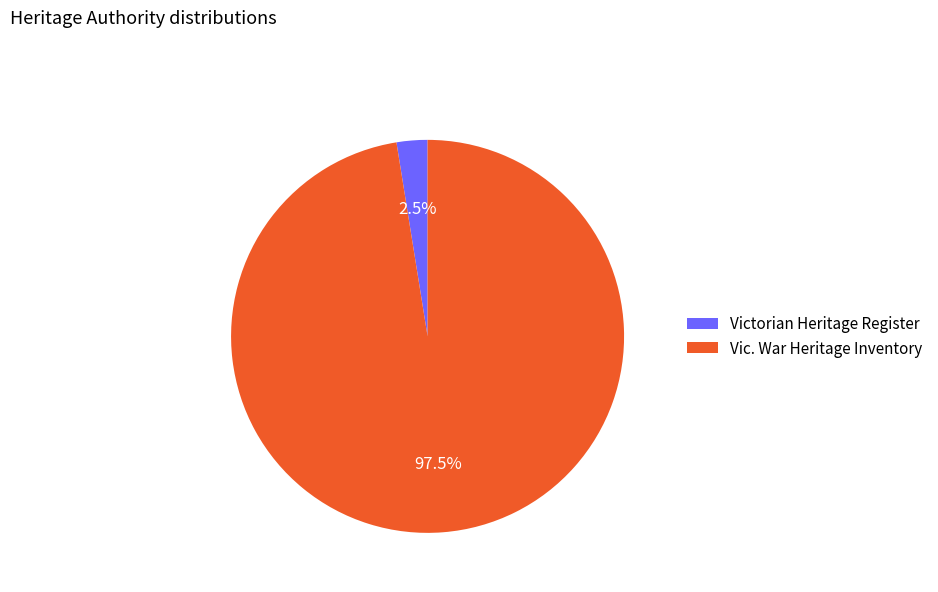

Rank the categories by value from highest to lowest.

Vic. War Heritage Inventory, Victorian Heritage Register